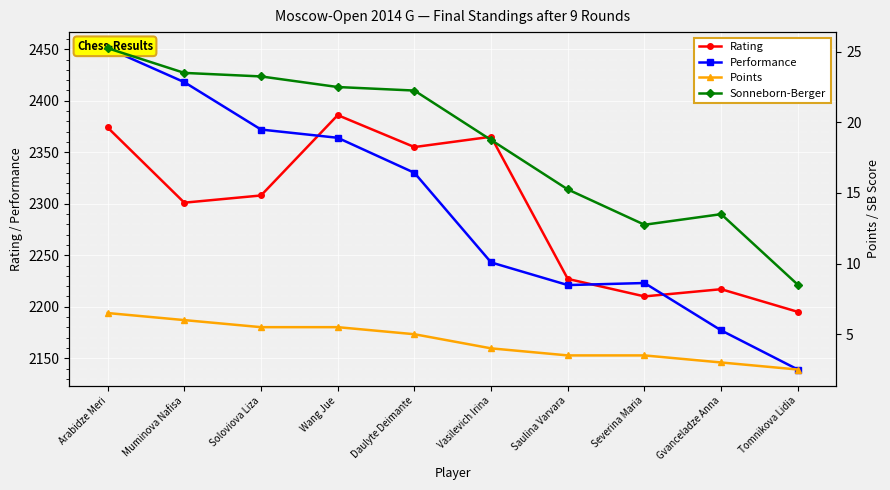

What is the highest value of the Sonneborn-Berger series?

25.2